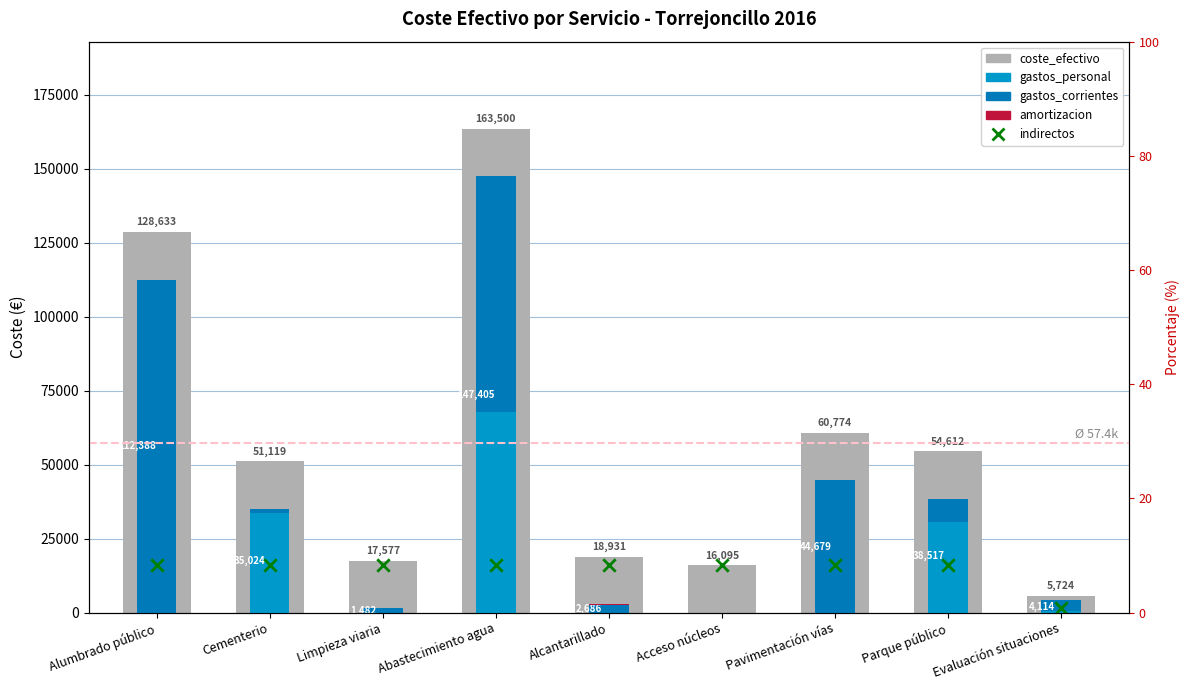

At which category is the sum across all series the highest?

Abastecimiento agua